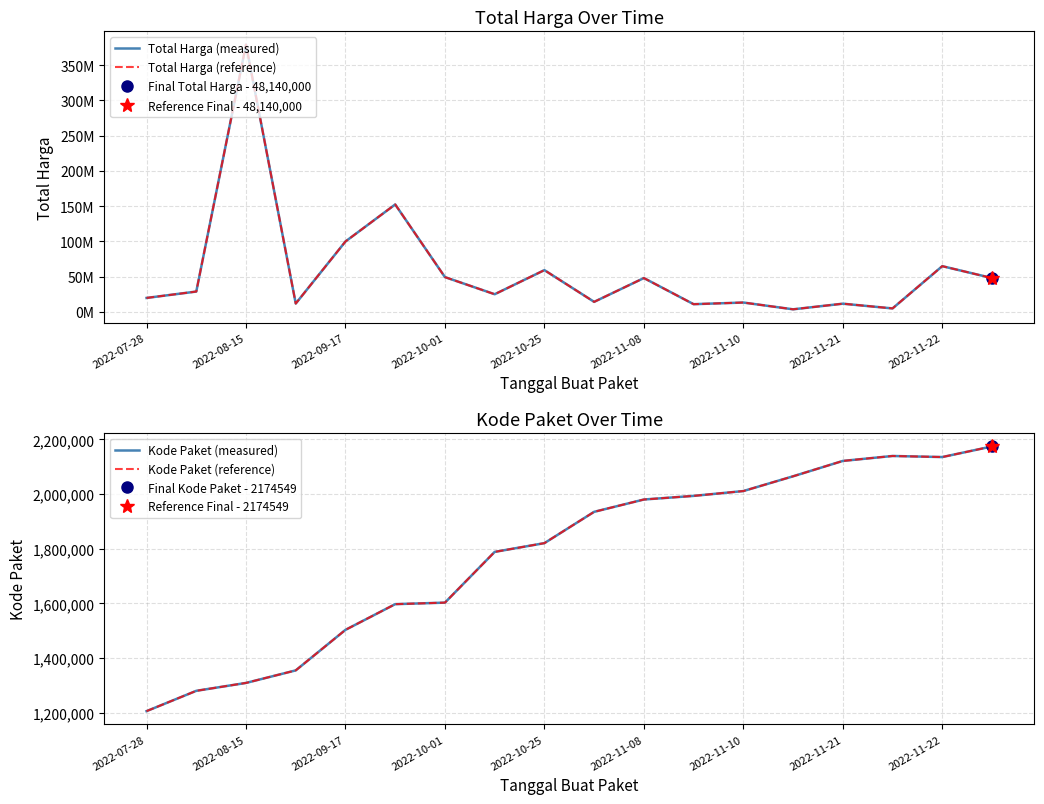

At 2022-08-15, list the series in order from smallest to largest.

Kode Paket (measured), Kode Paket (reference), Total Harga (measured), Total Harga (reference)